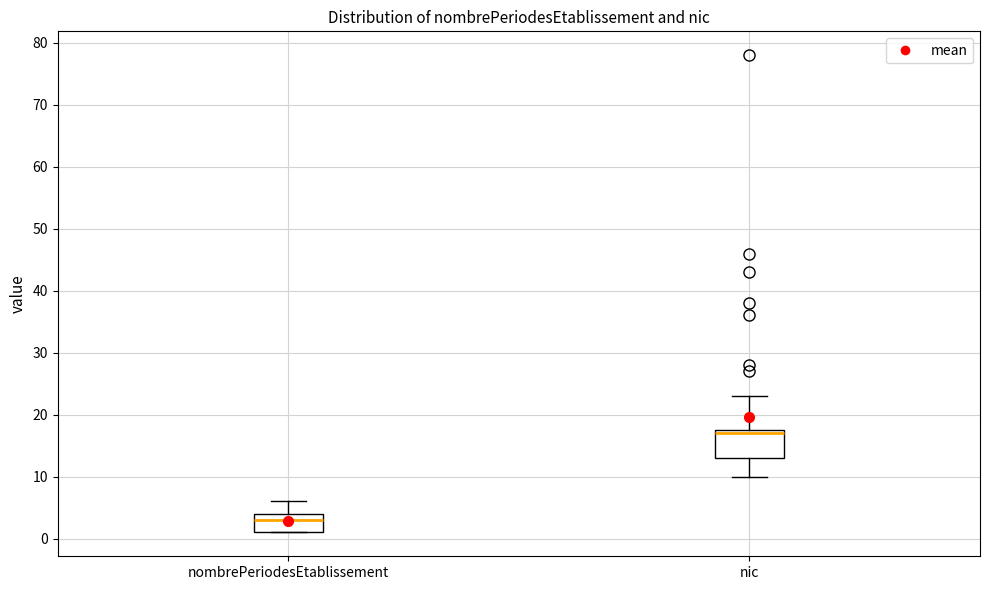

Which box is the tallest, from its lower edge to its upper edge?

nic